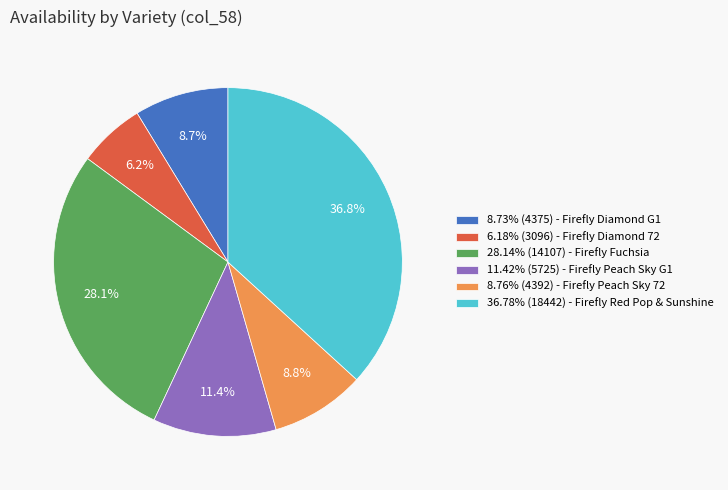

What percentage do 6.18% (3096) - Firefly Diamond 72 and 28.14% (14107) - Firefly Fuchsia together represent?

34.3%